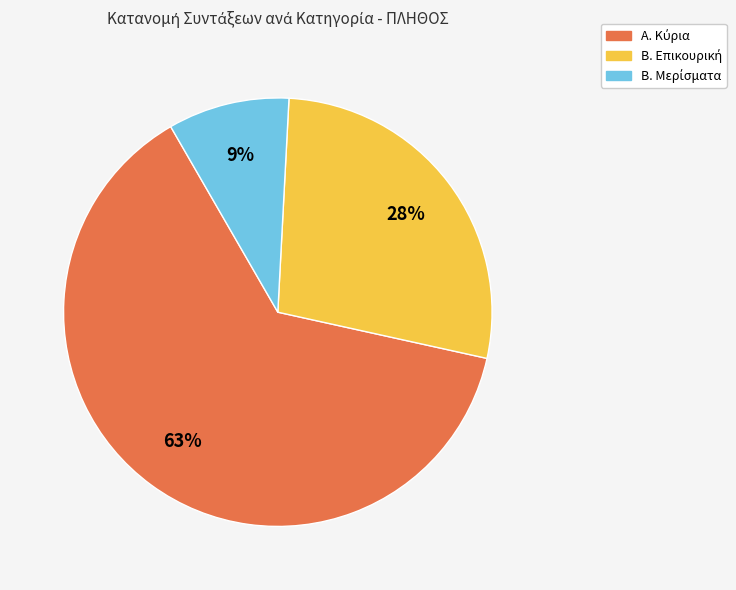

Is there a majority slice in this chart?

Yes